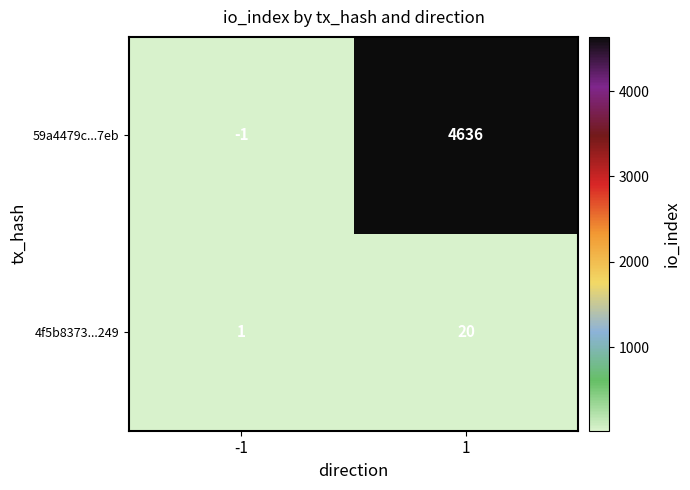

Reading left to right, transcribe all the data shown in this chart.

59a4479c...7eb: -1	4636
4f5b8373...249: 1	20